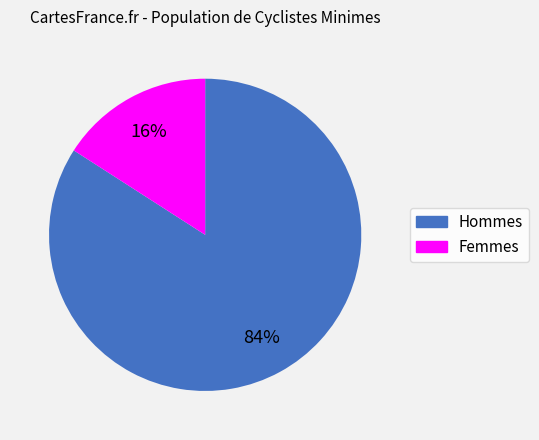

Is there any slice that represents more than half of the pie?

Yes